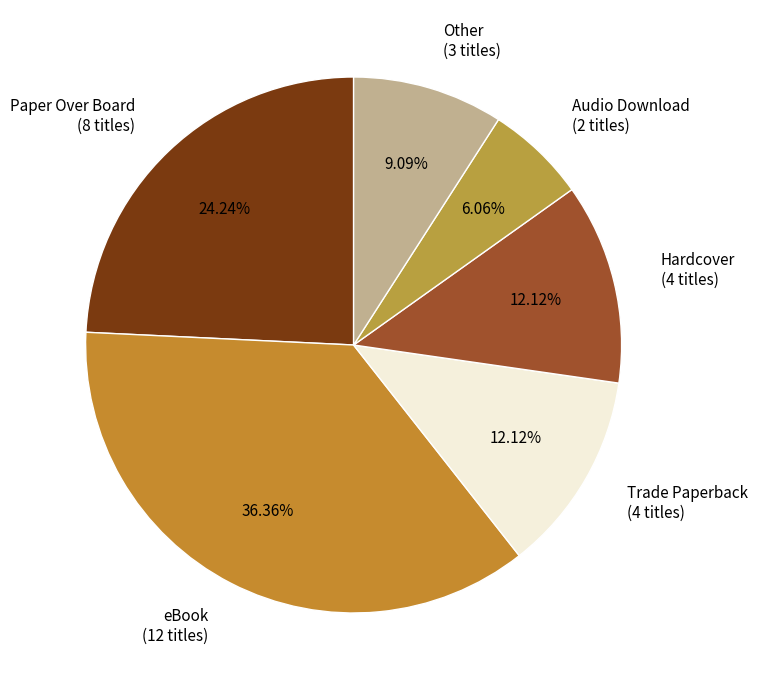

Does Other represent more than half of the total?

No